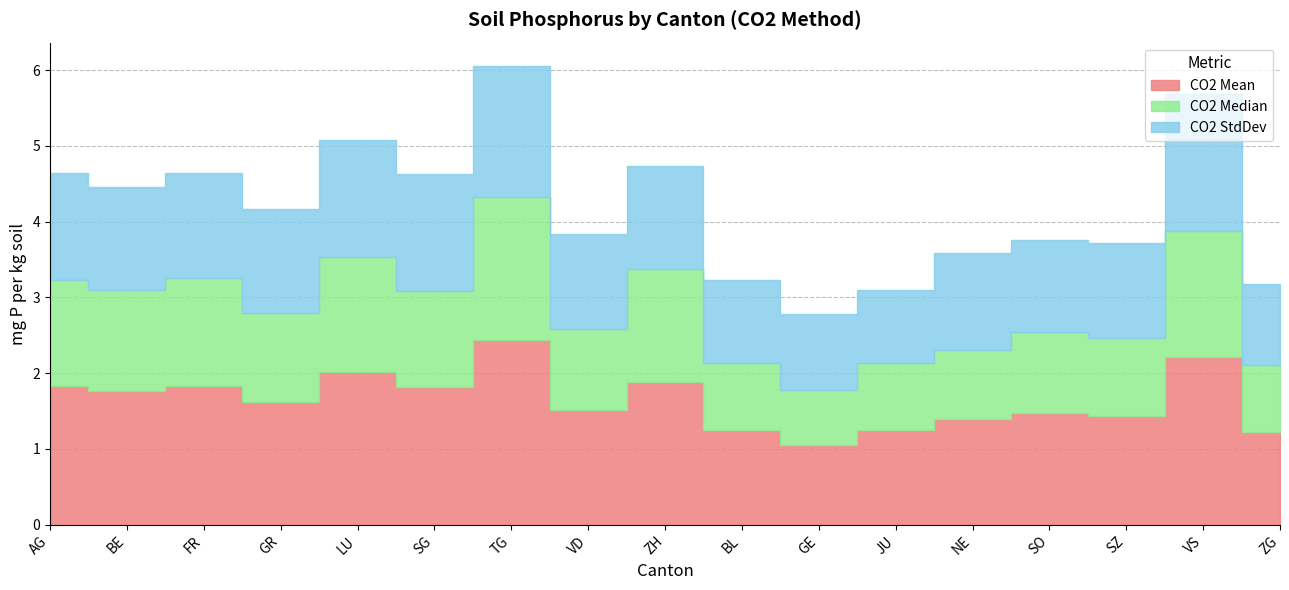

Rank the series by their average value, from lowest to highest.

CO2 Median, CO2 StdDev, CO2 Mean